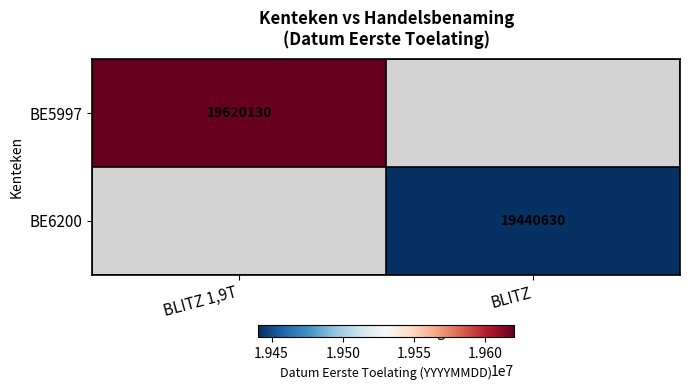

Is it true that BE5997 equals 7014925 at BLITZ 1,9T?

False